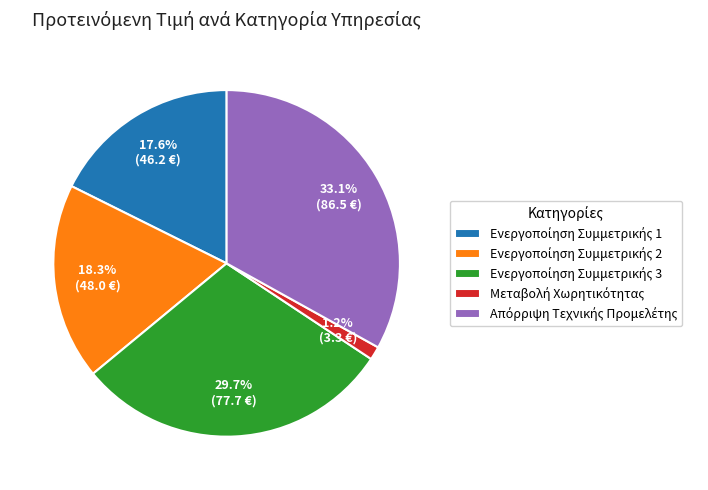

Is there any slice that represents more than half of the pie?

No